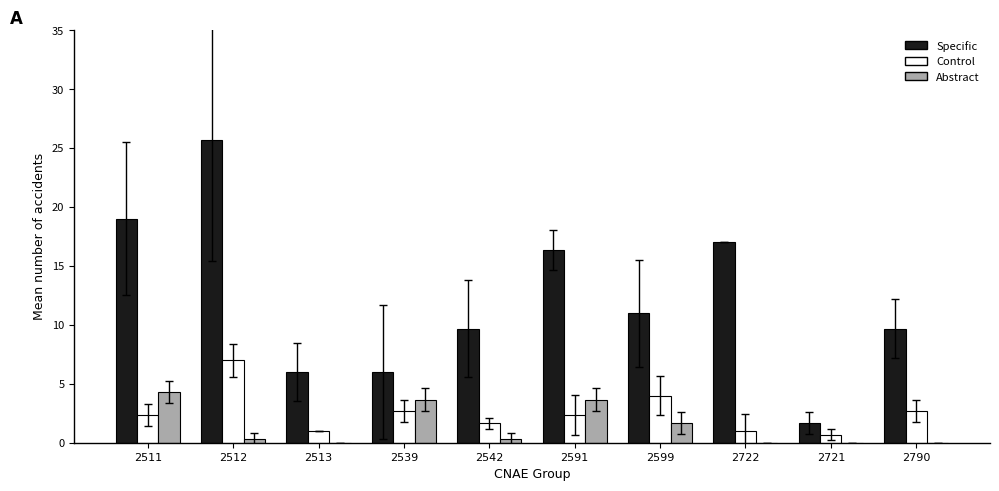

What is the sum of all Specific values?

122.0